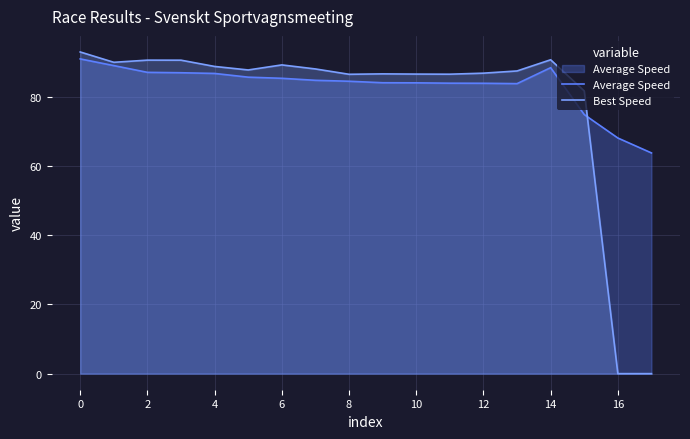

Which series has the largest range (max minus min)?

Best Speed